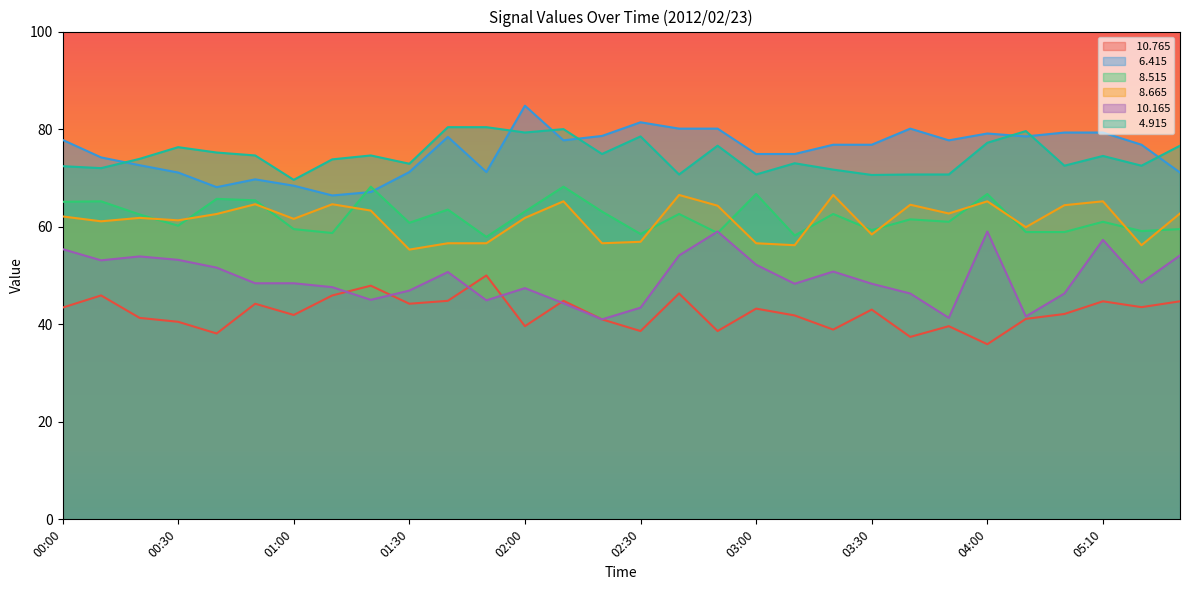

How many interior local valleys does the   6.415 series have?

6